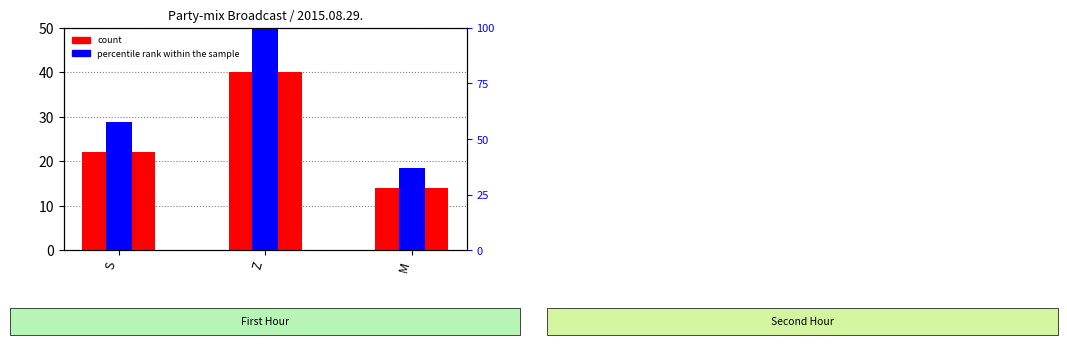

What is the difference between the count values at S and Z?

18.0